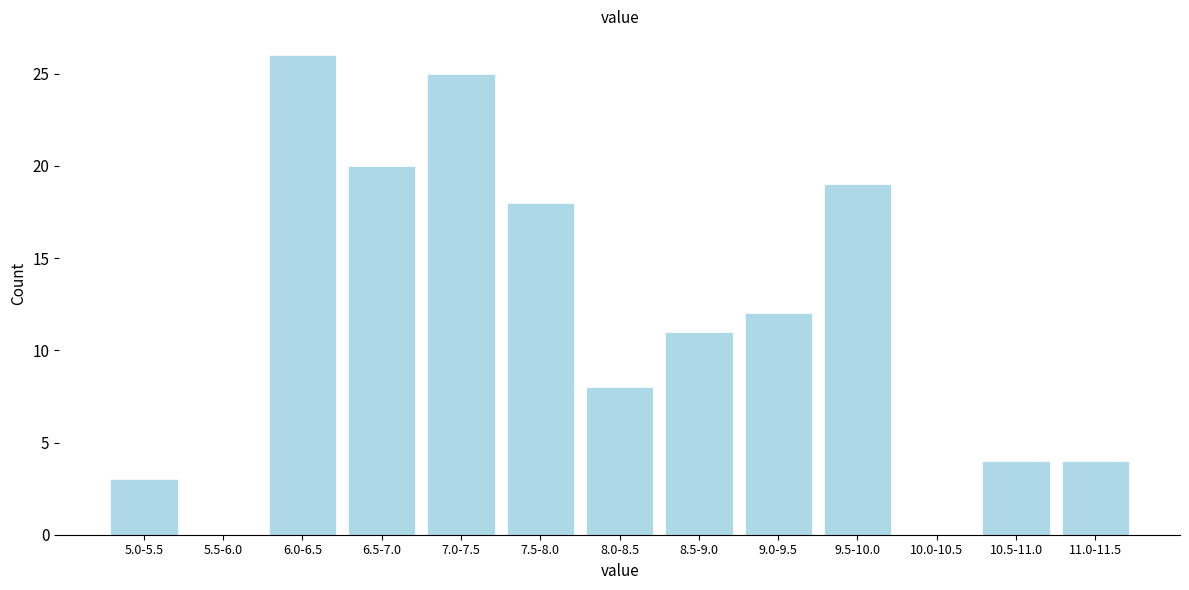

Reading left to right, list all the values displayed in this chart.

5.0-5.5=3	5.5-6.0=0	6.0-6.5=26	6.5-7.0=20	7.0-7.5=25	7.5-8.0=18	8.0-8.5=8	8.5-9.0=11	9.0-9.5=12	9.5-10.0=19	10.0-10.5=0	10.5-11.0=4	11.0-11.5=4